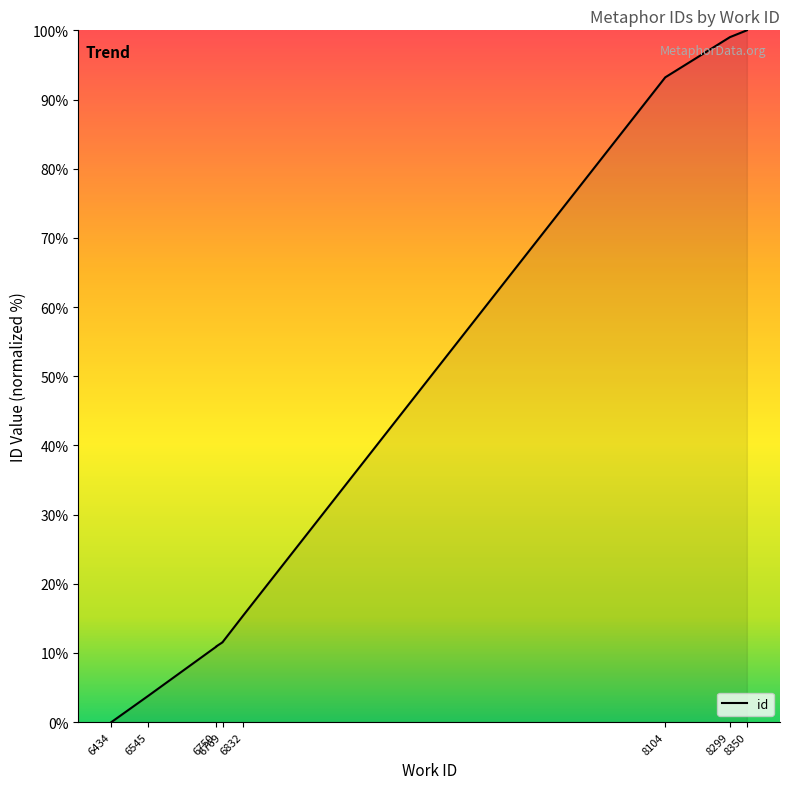

What is the difference between the maximum and minimum values?

100.0